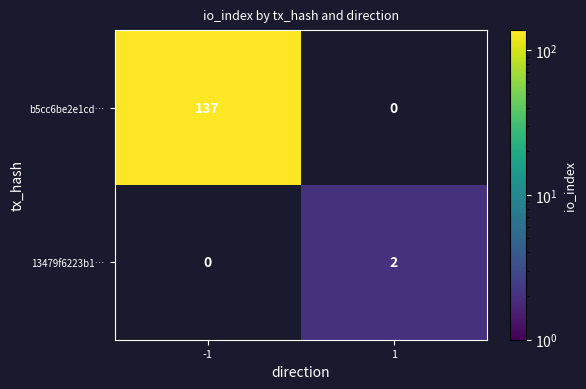

The b5cc6be2e1cd… series shows 137 at -1. True or false?

True